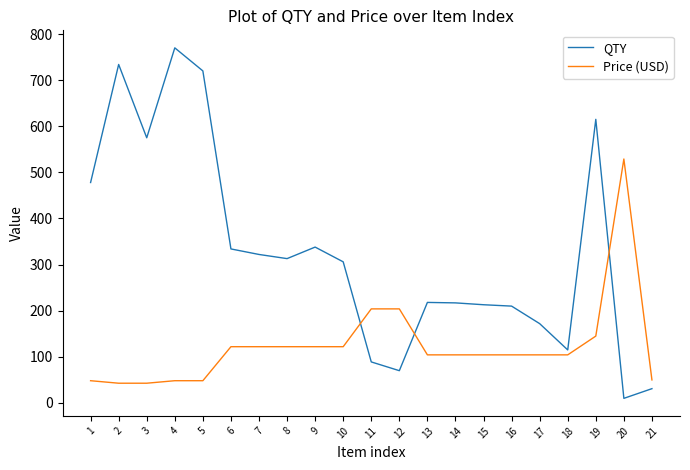

True or false: QTY has a value of 340.8 at 16.

False